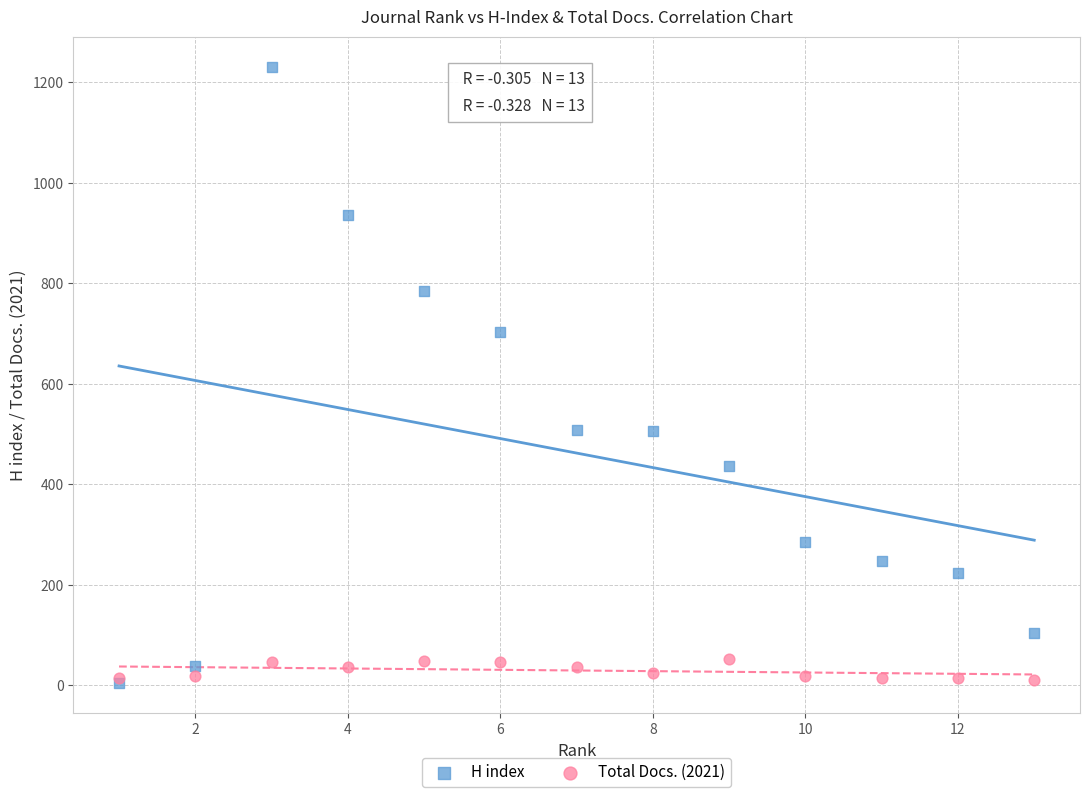

Across all series, what Y value is closest to 617?

704